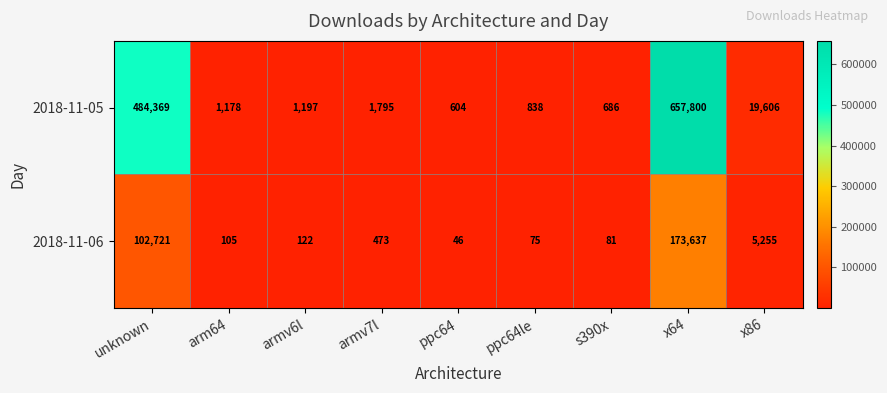

True or false: 2018-11-05 has a value of 19606 at x86.

True